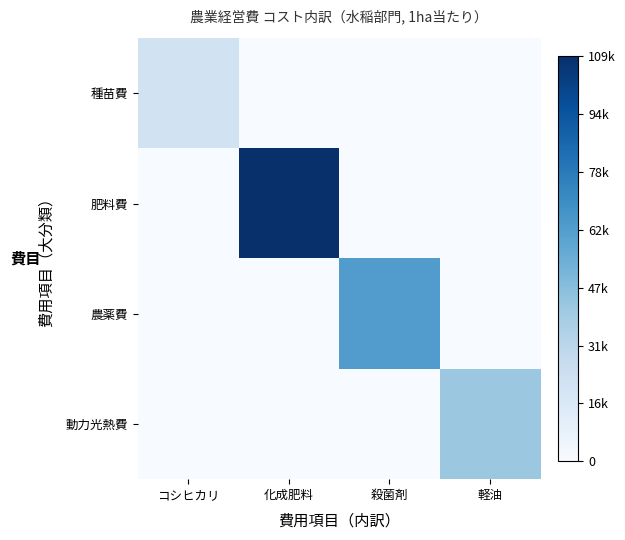

Rank the series by their average value, from highest to lowest.

肥料費, 農薬費, 動力光熱費, 種苗費